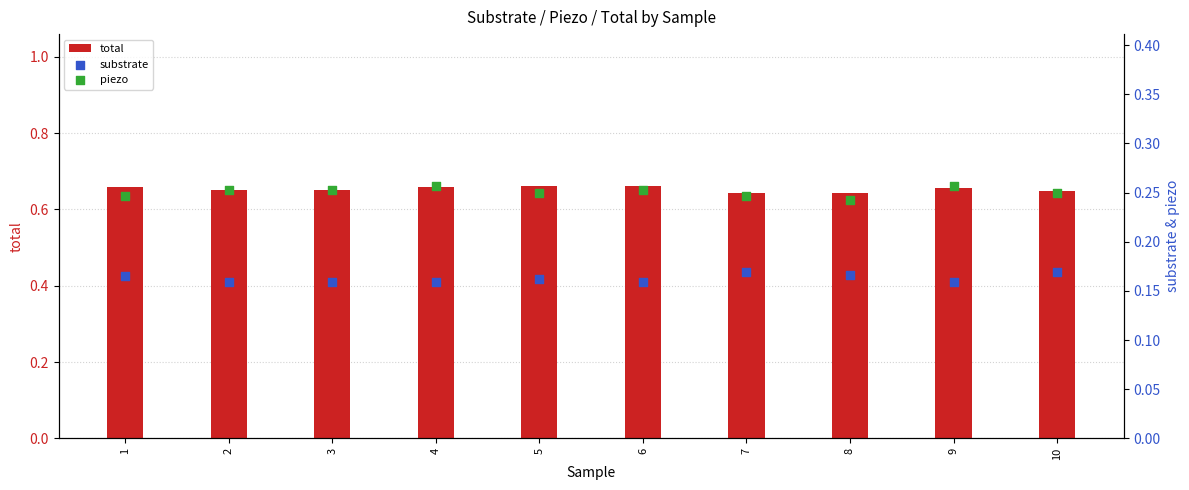

Which series reaches the maximum Y coordinate?

total